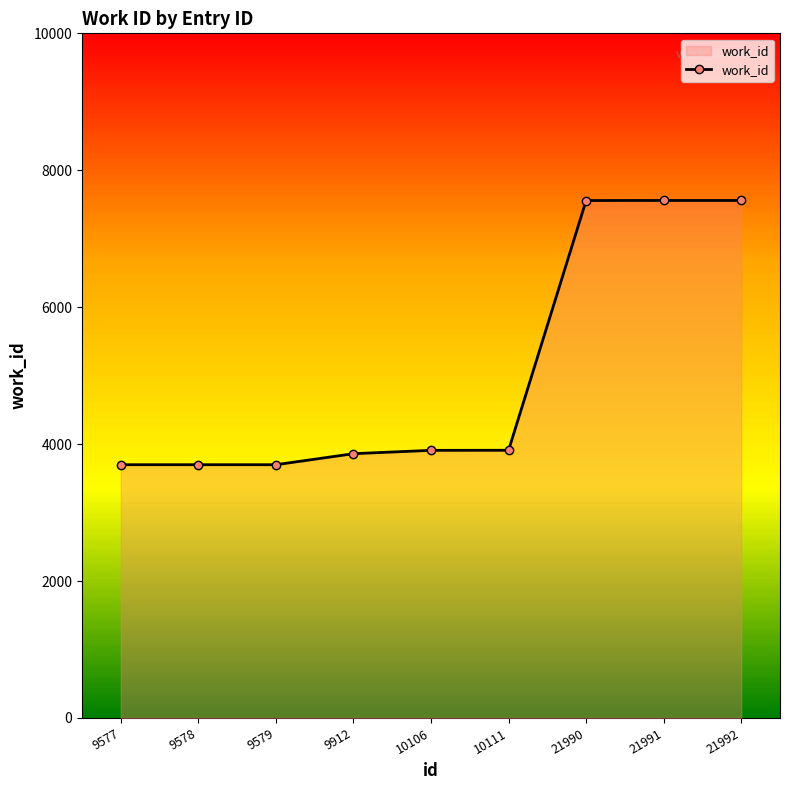

What value does the data have at 21991?

7559